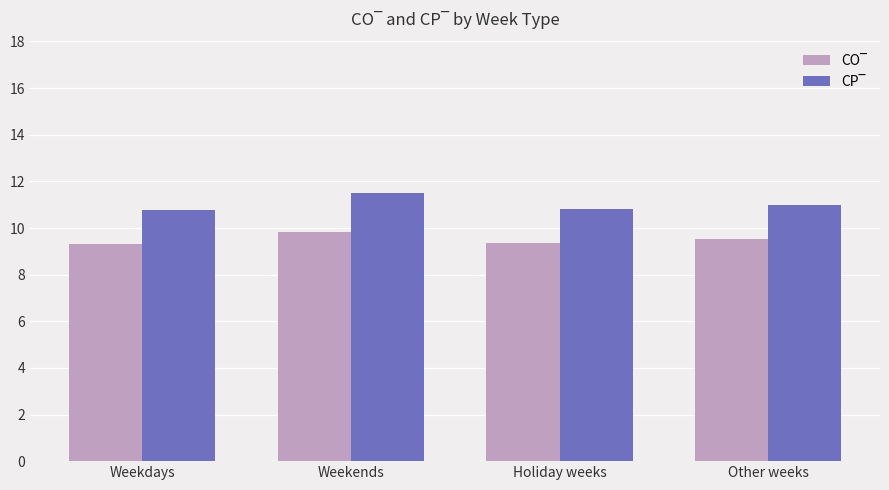

Which category has the highest value across all series?

Weekends